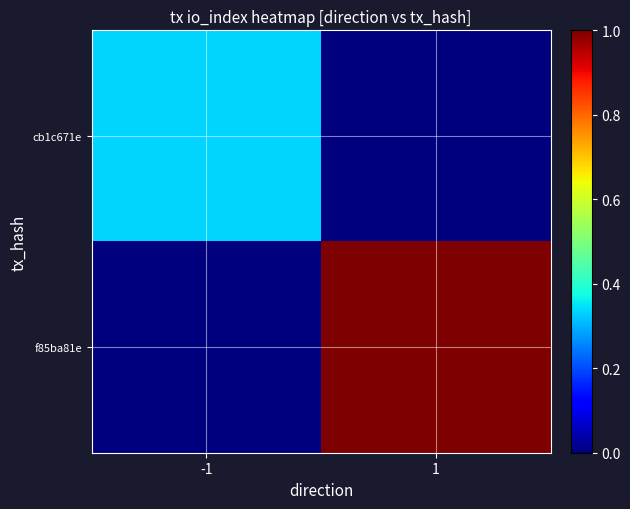

At how many categories does at least one series exceed 0?

2